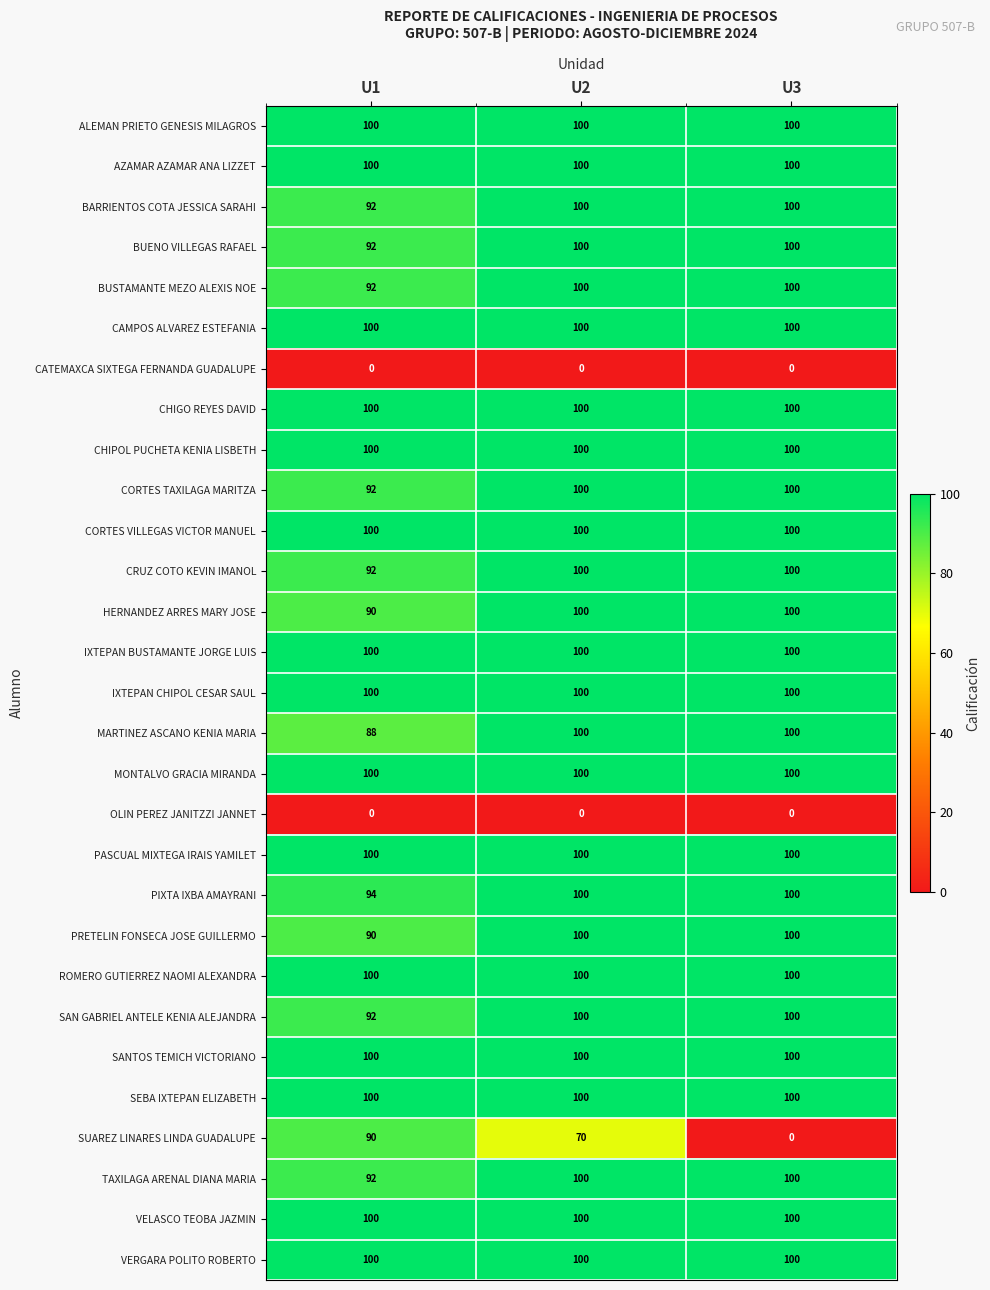

What is the spread (max minus min) of values at U3?

100